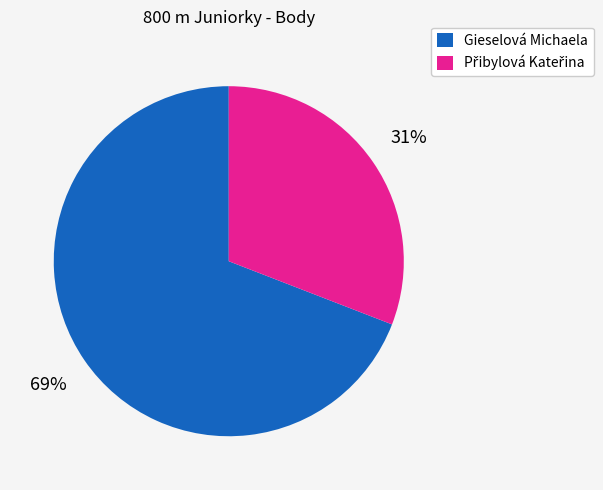

To the nearest percent, what is the average slice percentage?

50%